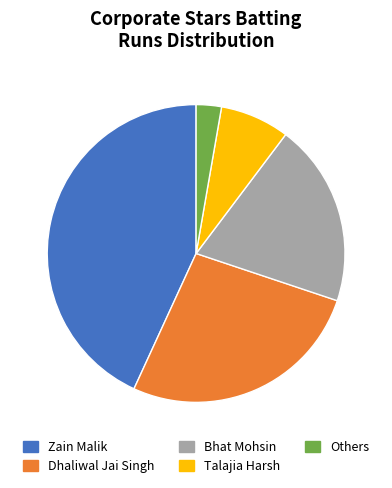

Is there a majority slice in this chart?

No